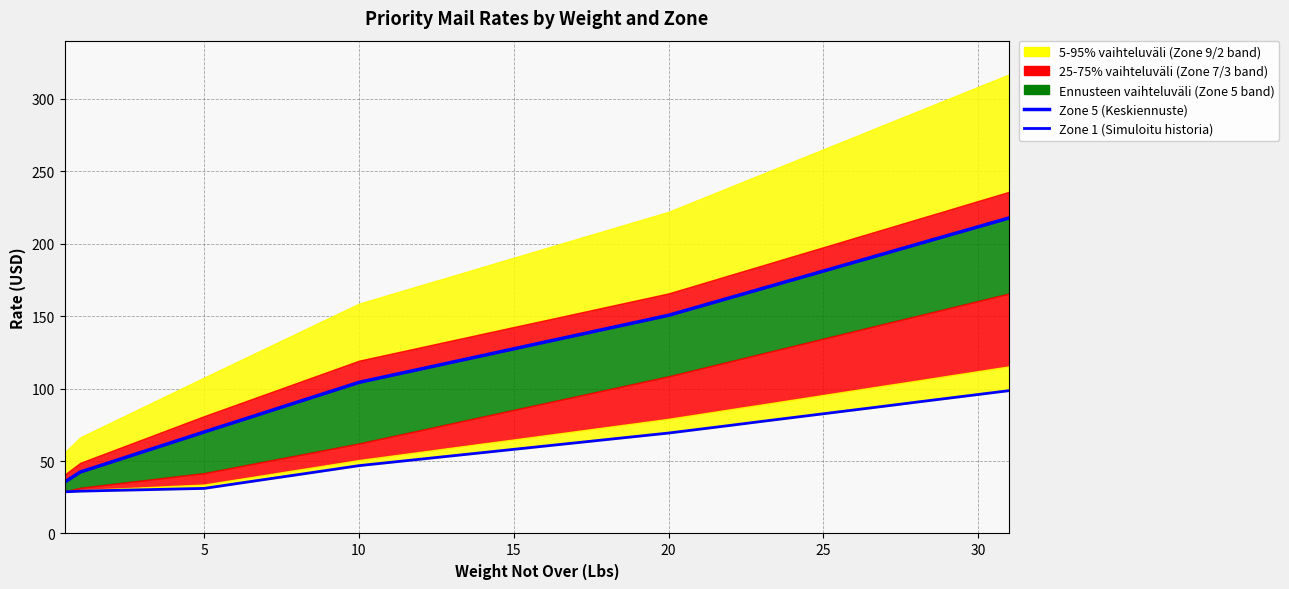

What is the difference between the highest and lowest values at 18?

144.4